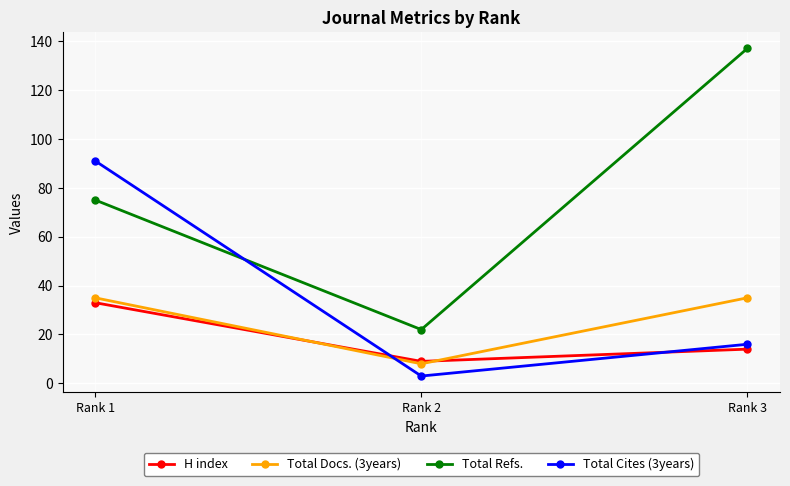

Reading left to right, extract all data points from this chart.

H index: 33	9	14
Total Docs. (3years): 35	8	35
Total Refs.: 75	22	137
Total Cites (3years): 91	3	16